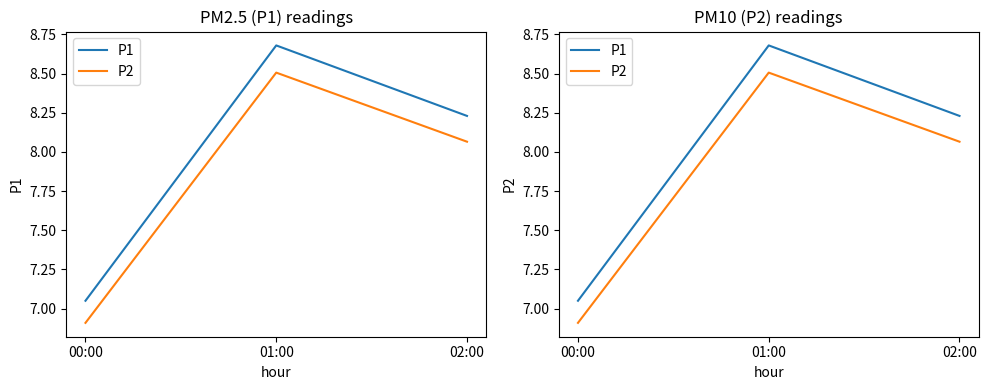

List the series in order of their overall mean, lowest first.

P2, P1